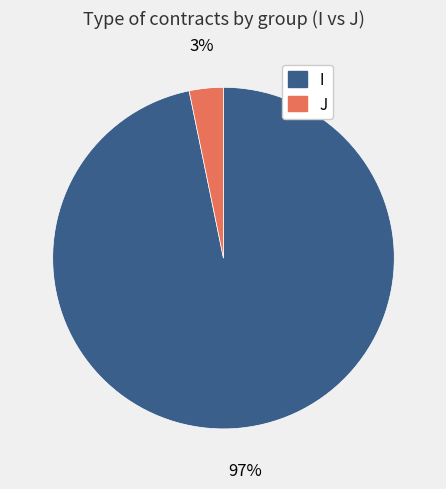

Is the sum of I and J greater than half?

Yes